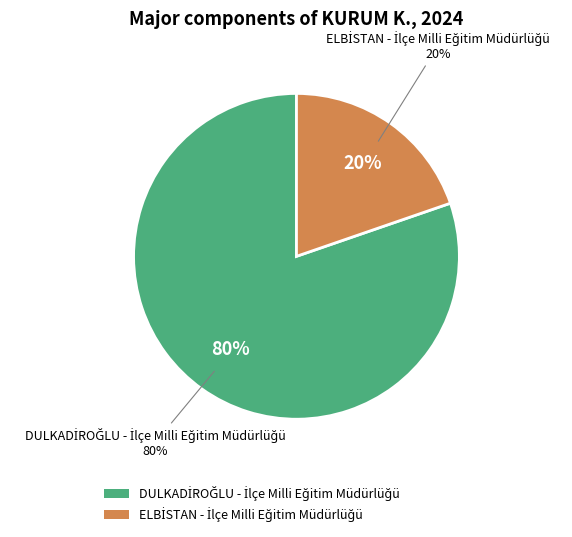

What is the ratio of the value at ELBİSTAN - İlçe Milli Eğitim Müdürlüğü to the value at DULKADİROĞLU - İlçe Milli Eğitim Müdürlüğü?

0.2